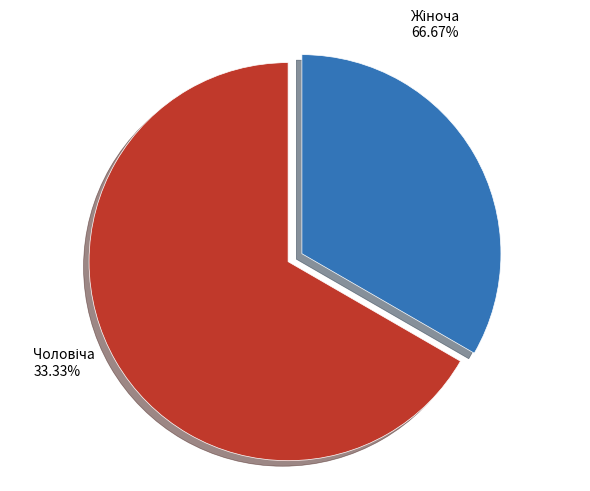

Is there any slice that represents more than half of the pie?

Yes